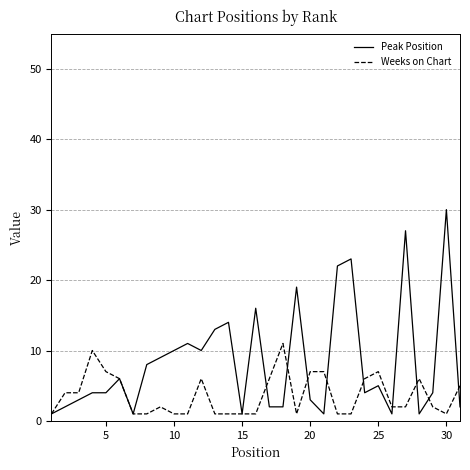

What is the maximum value for Weeks on Chart?

11